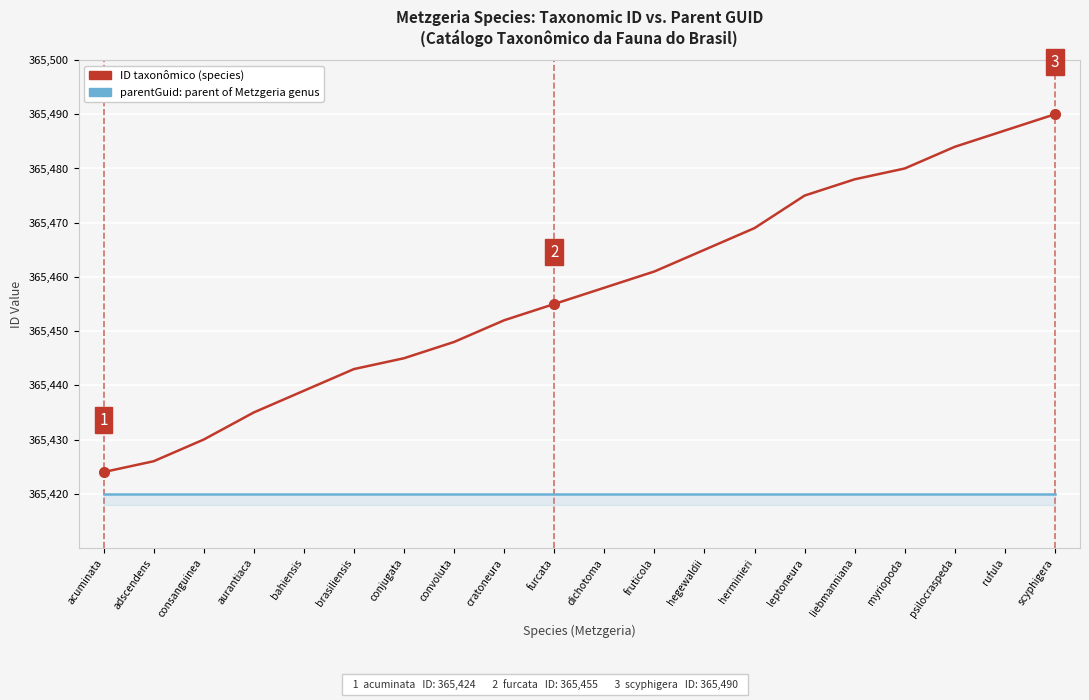

True or false: parentGuid: parent of Metzgeria genus has a value of 558702 at hegewaldii.

False